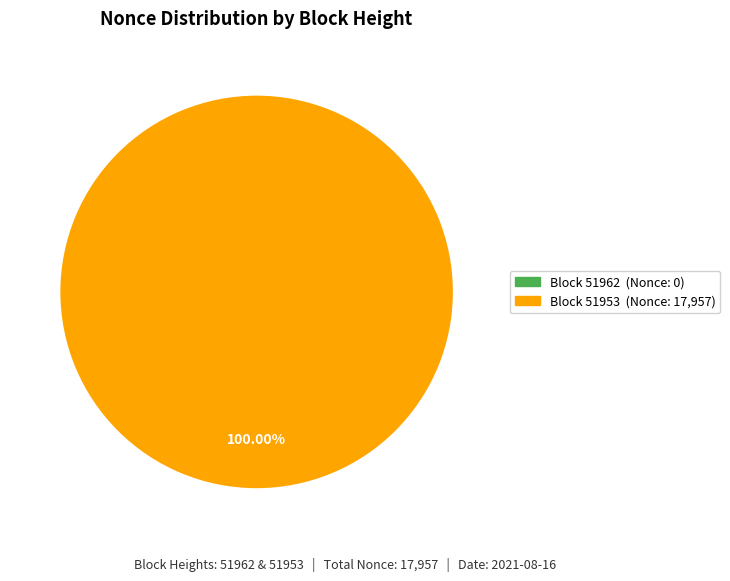

How many segments does this pie chart have?

2